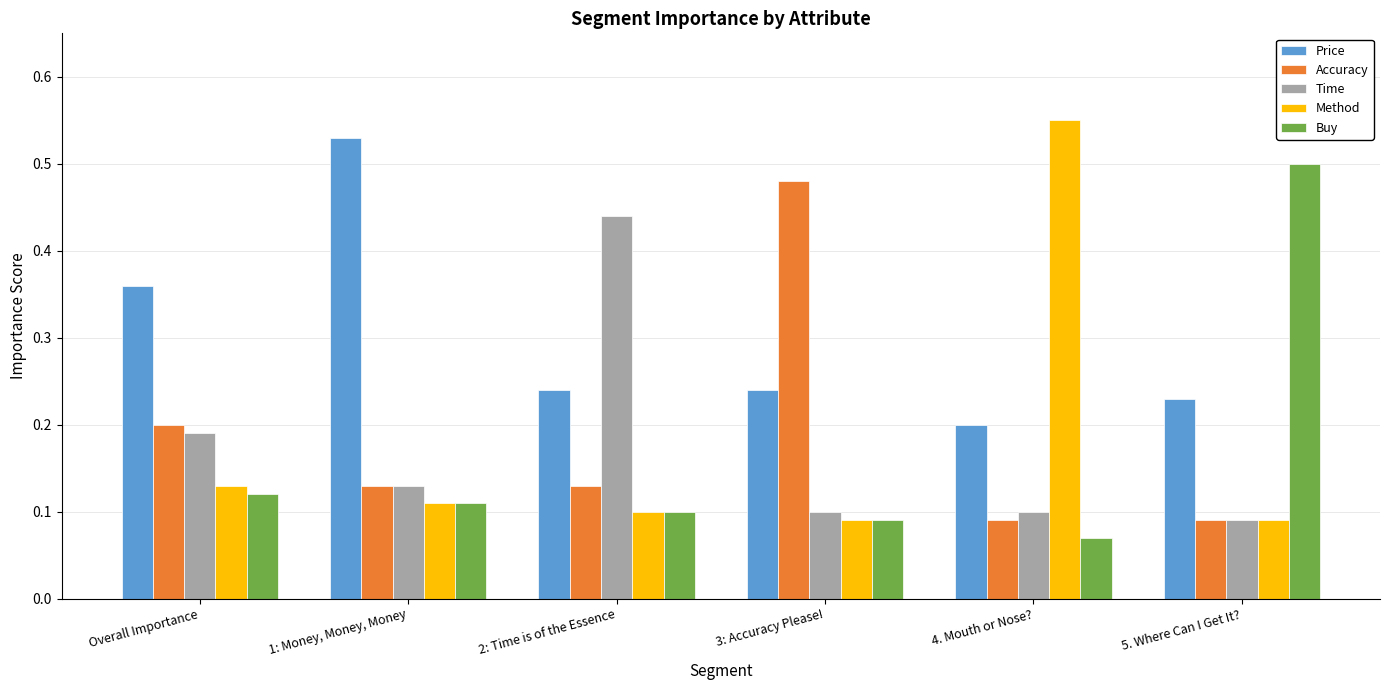

List the series in order of their peak value, highest first.

Method, Price, Buy, Accuracy, Time